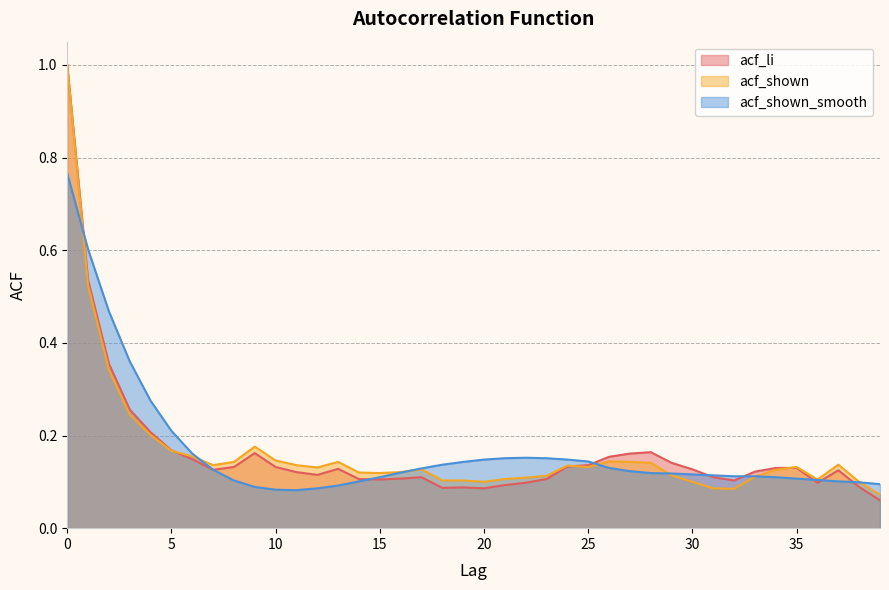

What is the smallest value displayed?

0.1